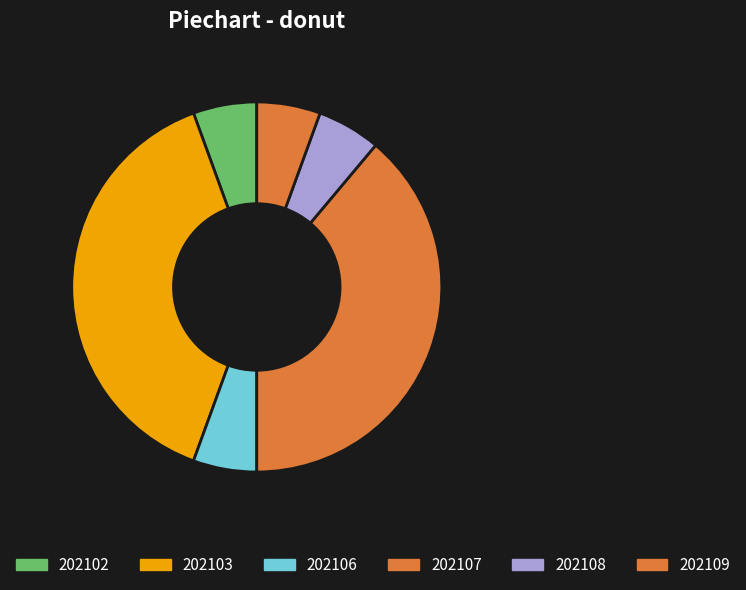

Is it true that 202107 is 42% of the pie?

False